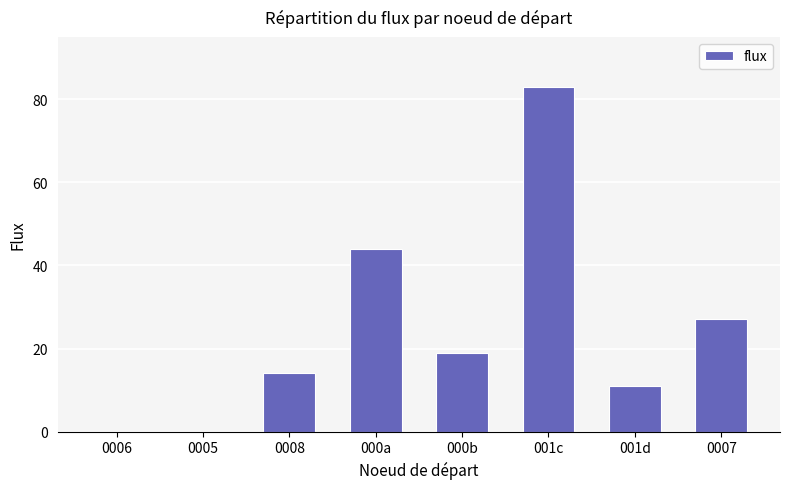

The value at 0005 is 44. True or false?

False